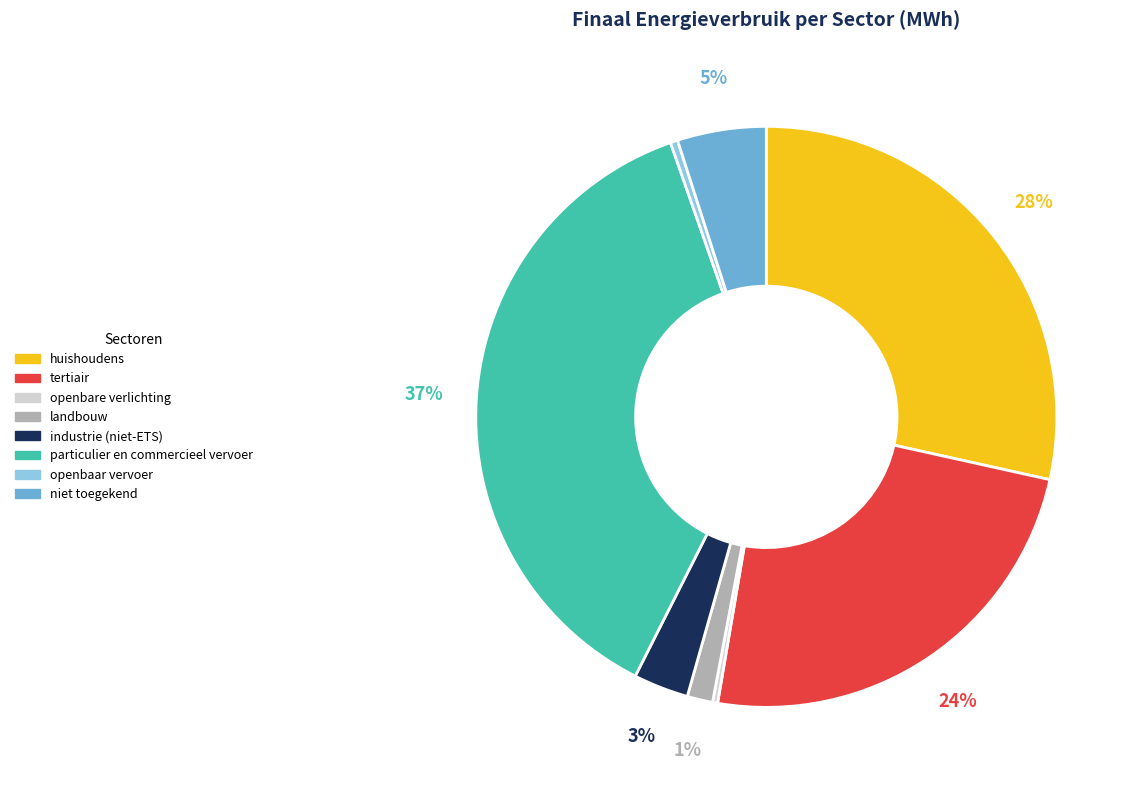

Between industrie (niet-ETS) and particulier en commercieel vervoer, which is larger?

particulier en commercieel vervoer